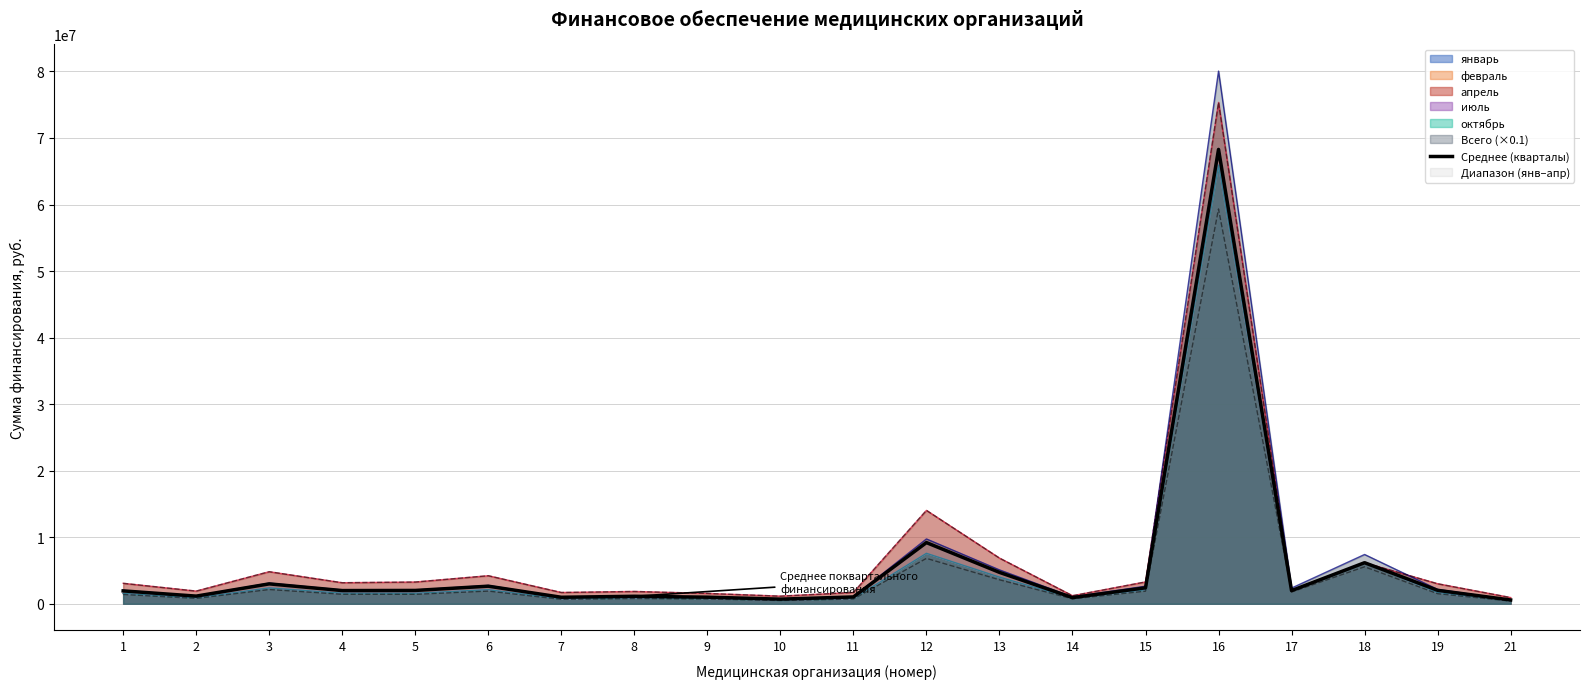

Between 7 and 1, which is larger?

1